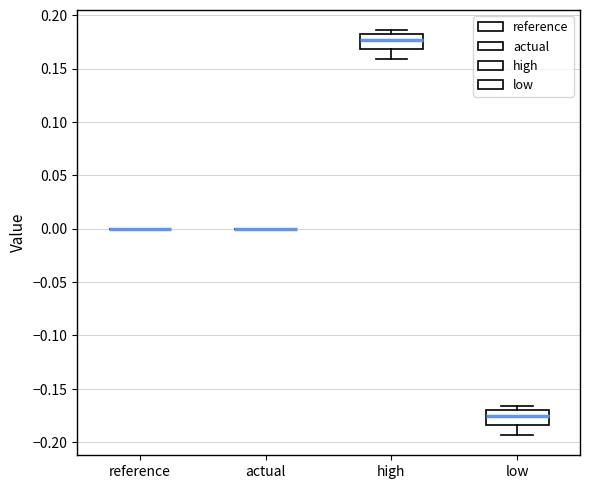

Reading left to right, transcribe this box plot: for each box, give where its median line is, the range the box spans, and where its two whiskers end, as read against the y-axis. The values are not printed on the chart, so give them approximately, as read against the axis.

reference: box collapsed to a line at 0.000, whiskers 0.000 to 0.000
actual: box collapsed to a line at 0.000, whiskers 0.000 to 0.000
high: median 0.175, box 0.170 to 0.185, whiskers 0.160 to 0.185 (just above the box's upper edge)
low: median -0.175, box -0.185 to -0.170, whiskers -0.195 to -0.165